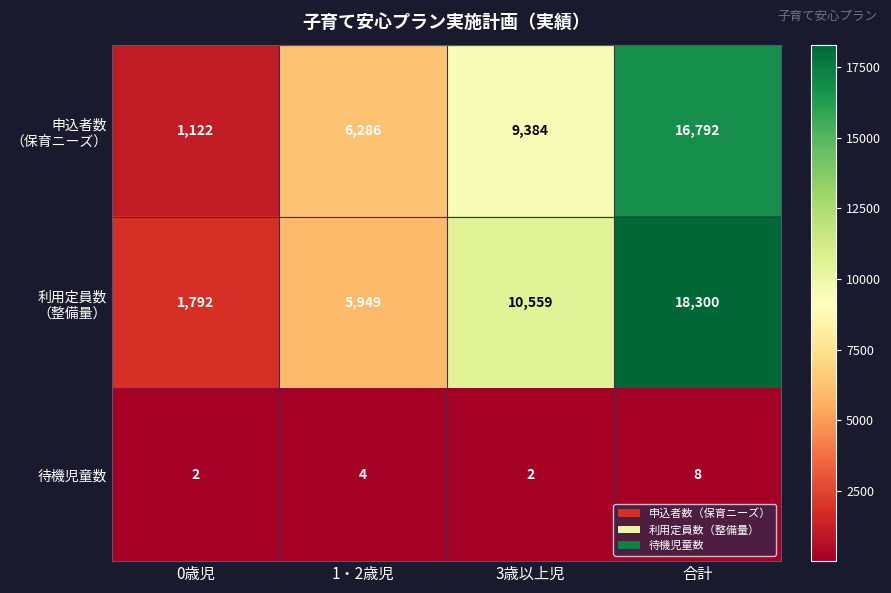

What is the average value of the 待機児童数 series?

4